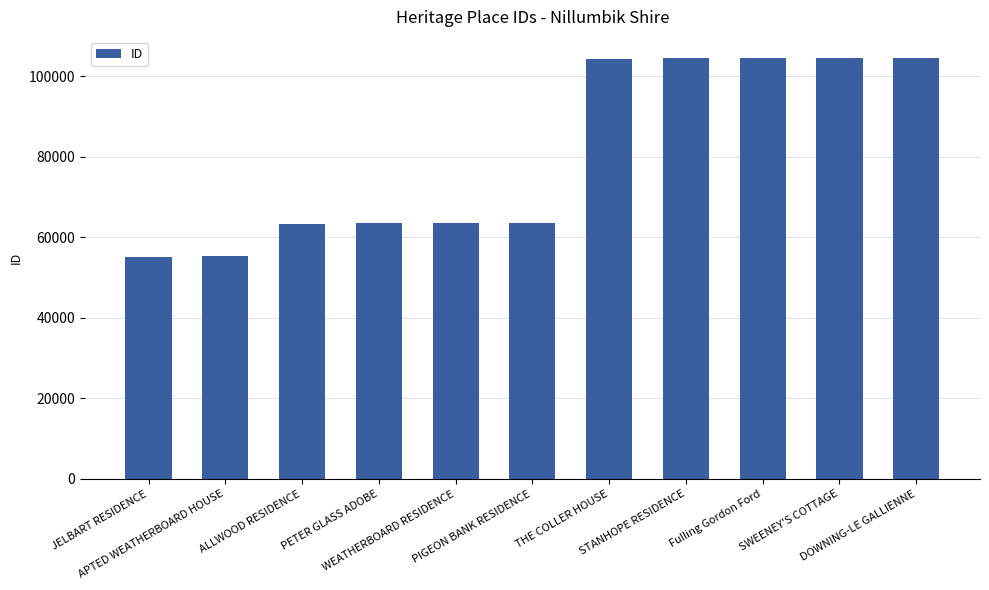

What position from the left is PIGEON BANK RESIDENCE?

6